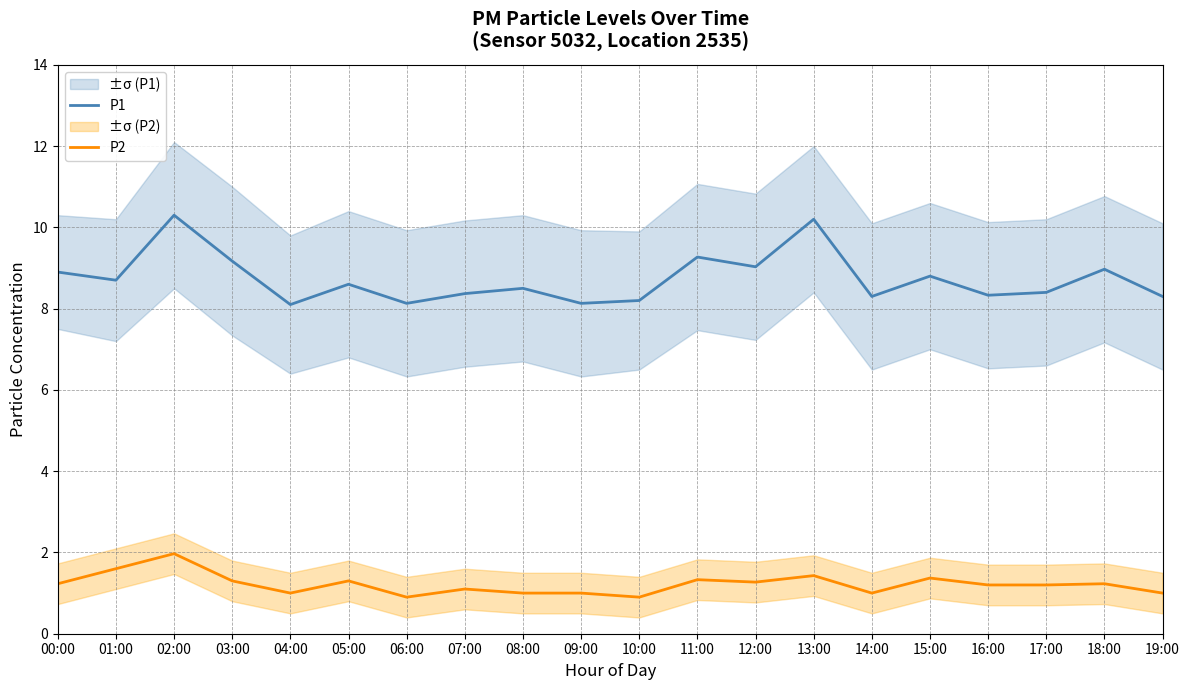

Where is P1 nearest to the value 9?

12:00